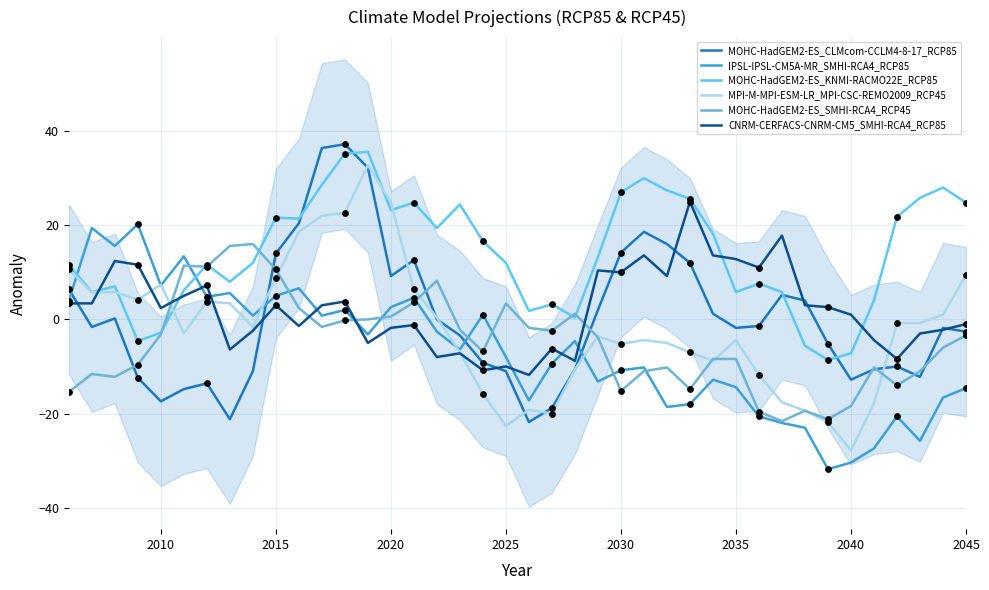

Which series contains the highest Y value?

MOHC-HadGEM2-ES_CLMcom-CCLM4-8-17_RCP85